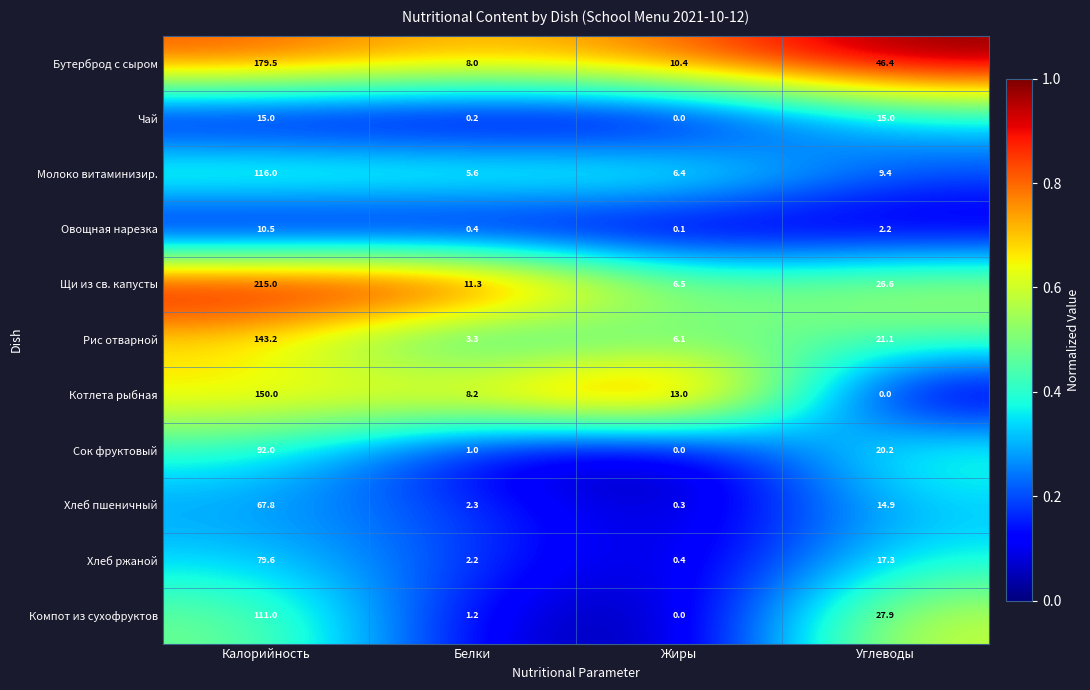

What is the average value of the Хлеб пшеничный series?

21.3